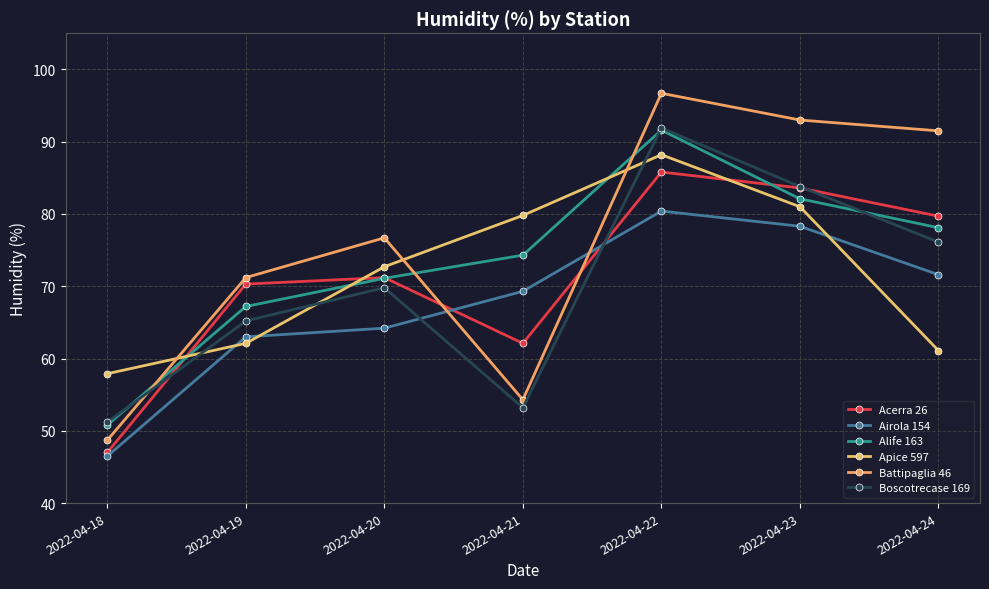

What is the average value of the Apice 597 series?

71.8